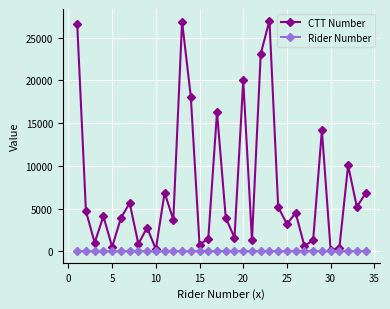

Rank the series by their maximum value, from highest to lowest.

CTT Number, Rider Number